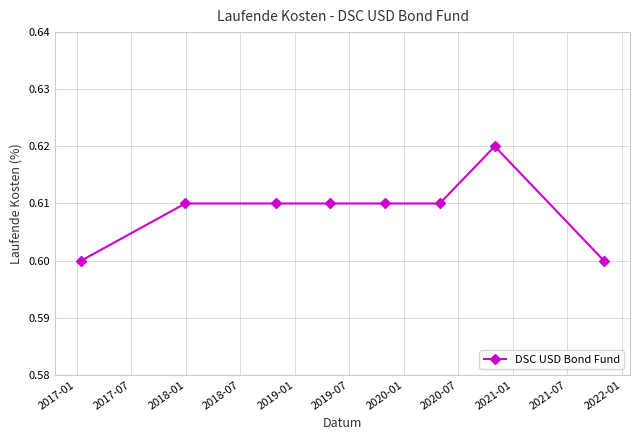

Count the values in the range 0 to 1.

8